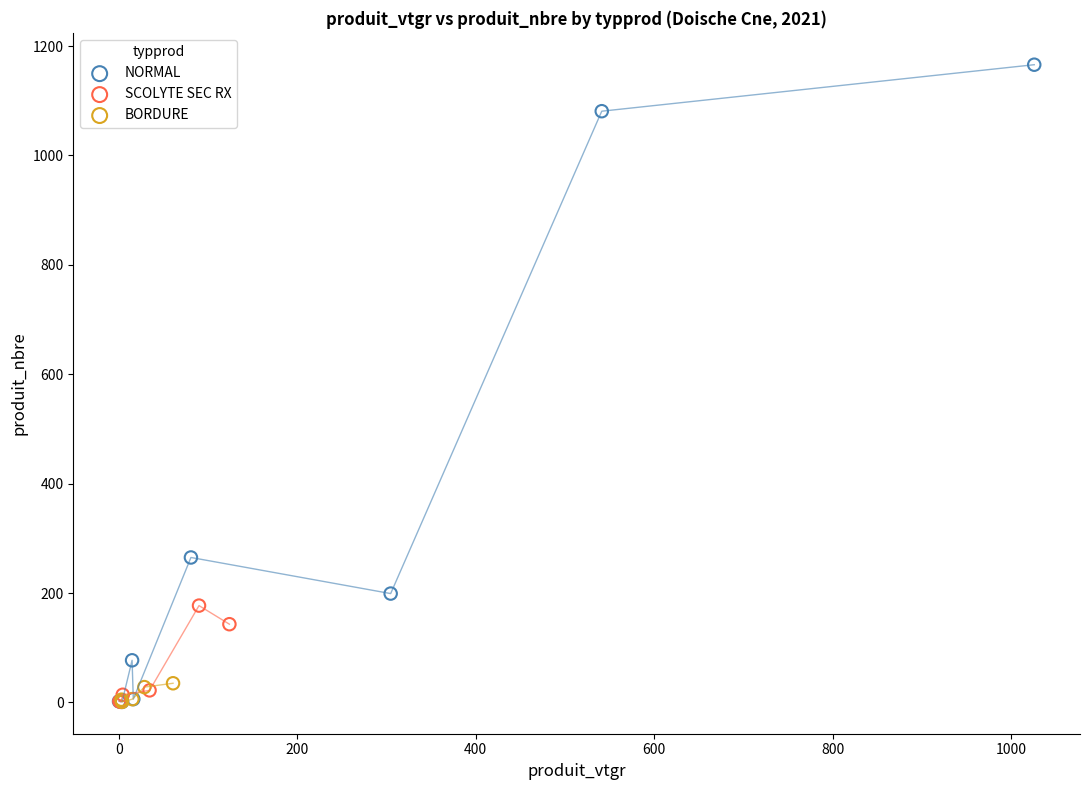

Which series reaches the maximum Y coordinate?

NORMAL